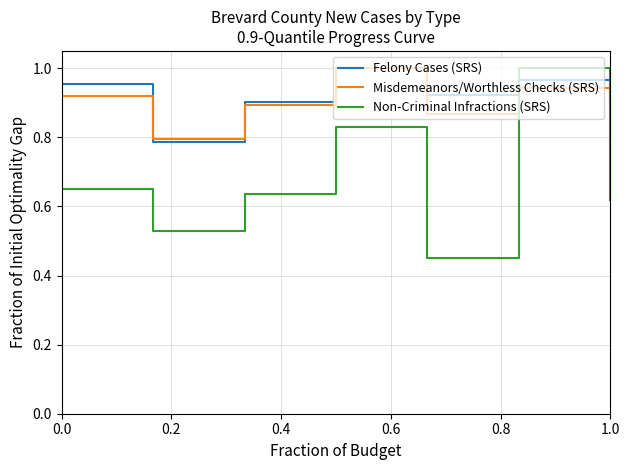

How many times do Misdemeanors/Worthless Checks (SRS) and Non-Criminal Infractions (SRS) cross each other?

2